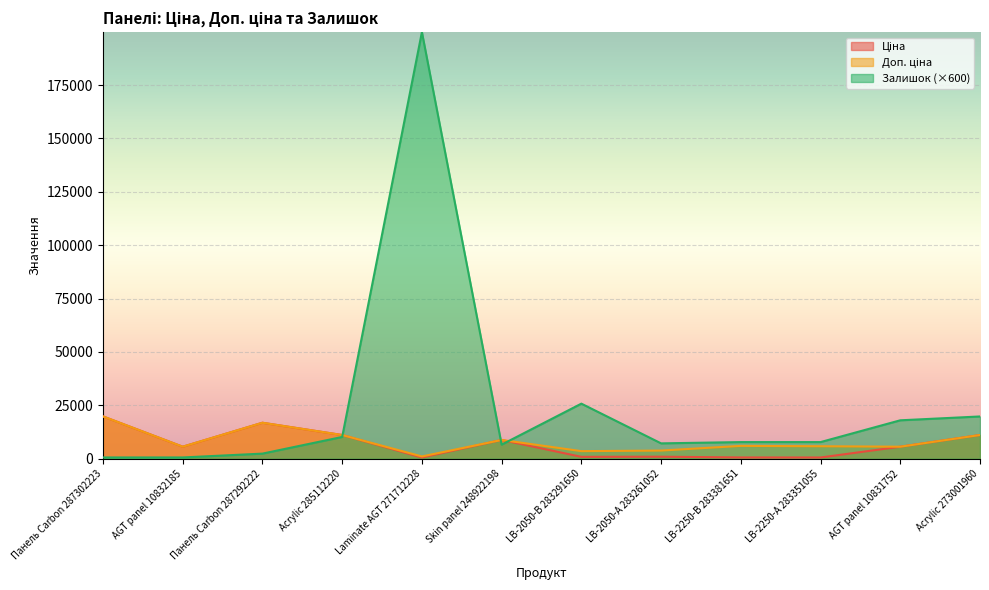

Which series changed the most between Панель Carbon 287302223 and AGT panel 10831752?

Залишок (×600)